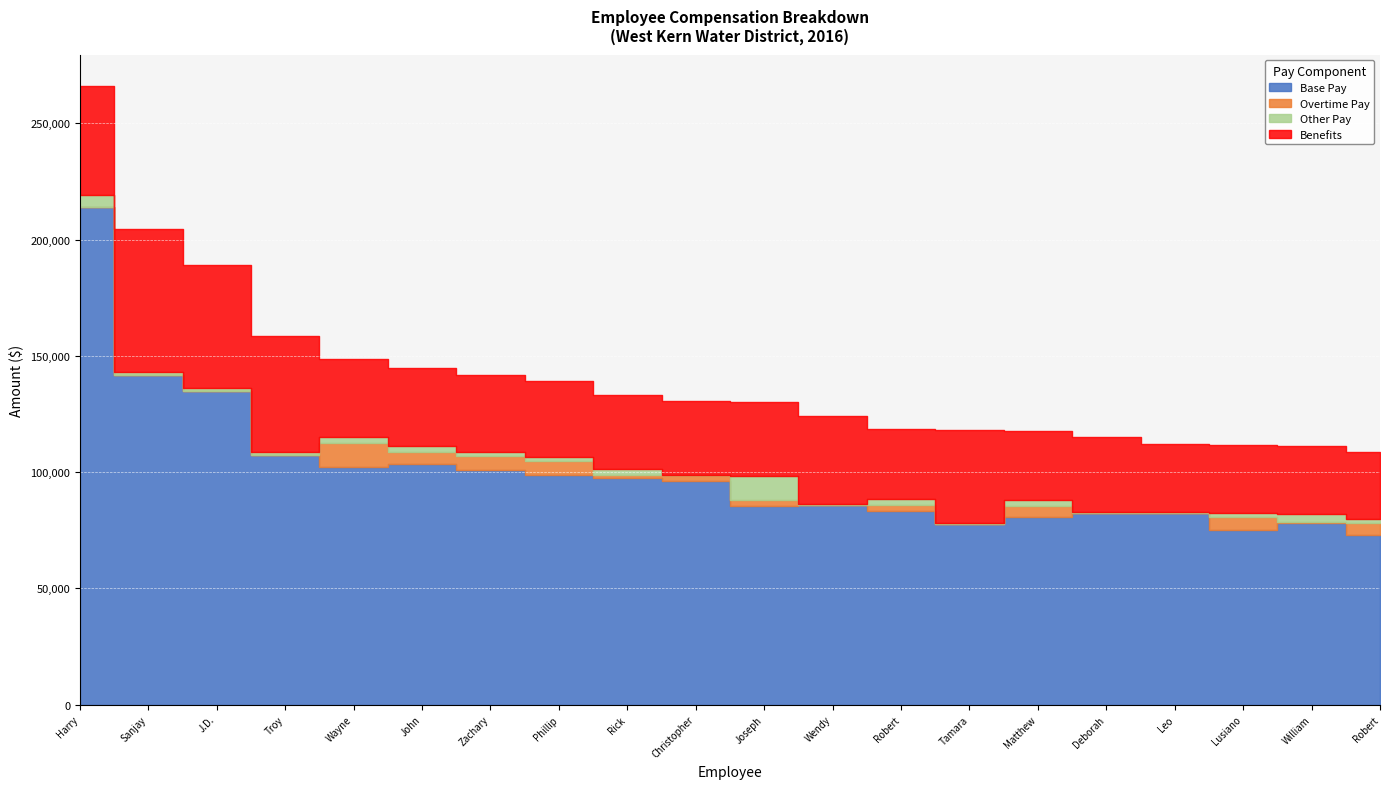

What is the maximum value shown in the chart?

214062.0